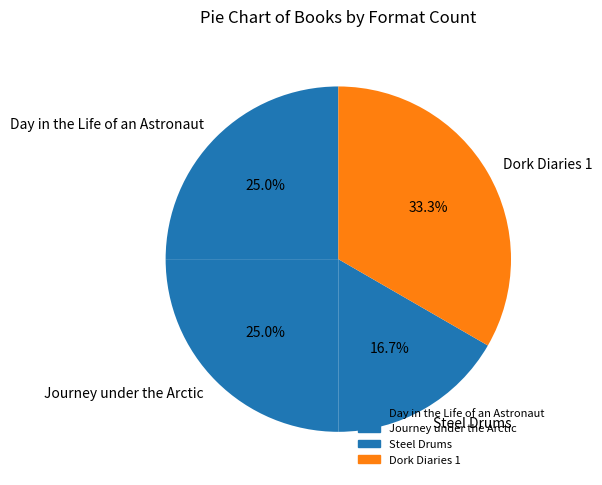

How much of the chart is everything except Dork Diaries 1?

66.7%